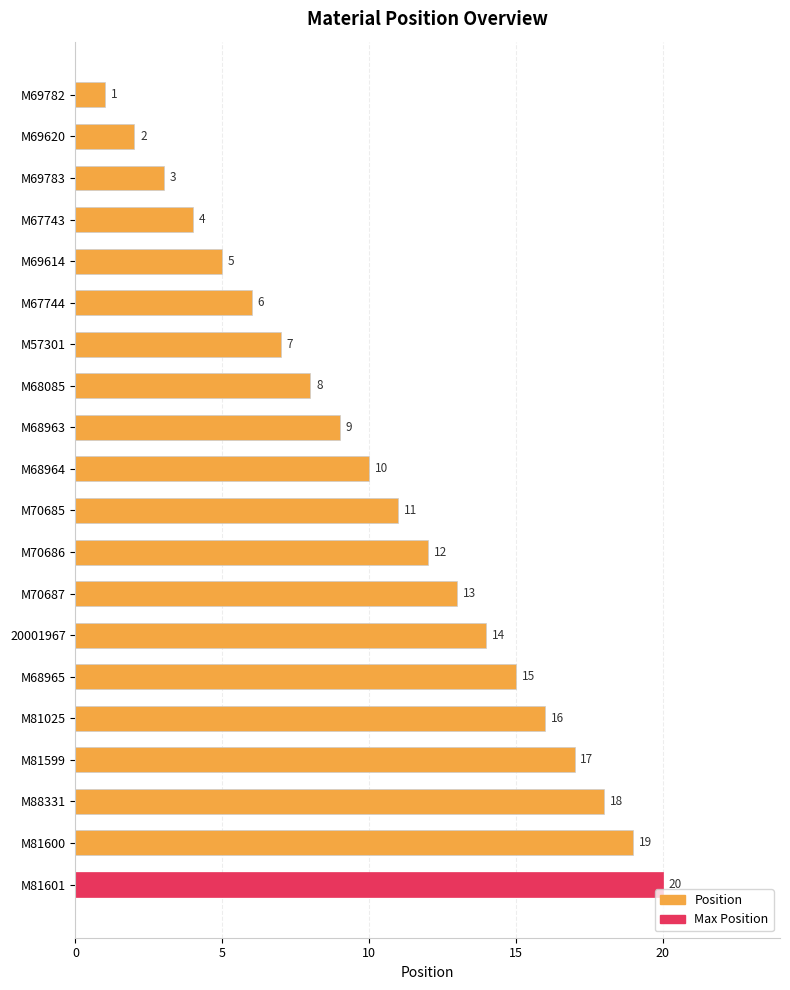

What is the sum of all values?

210